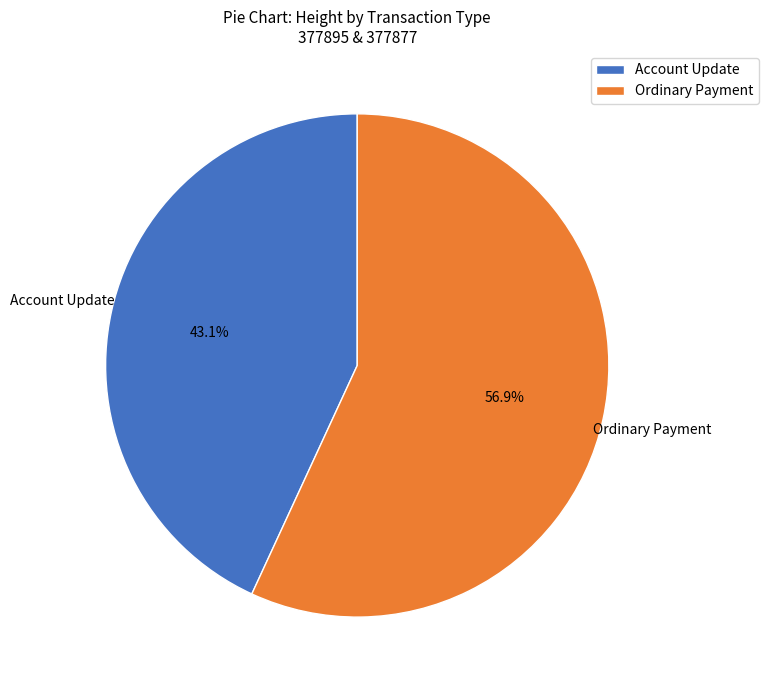

Is there a majority slice in this chart?

Yes